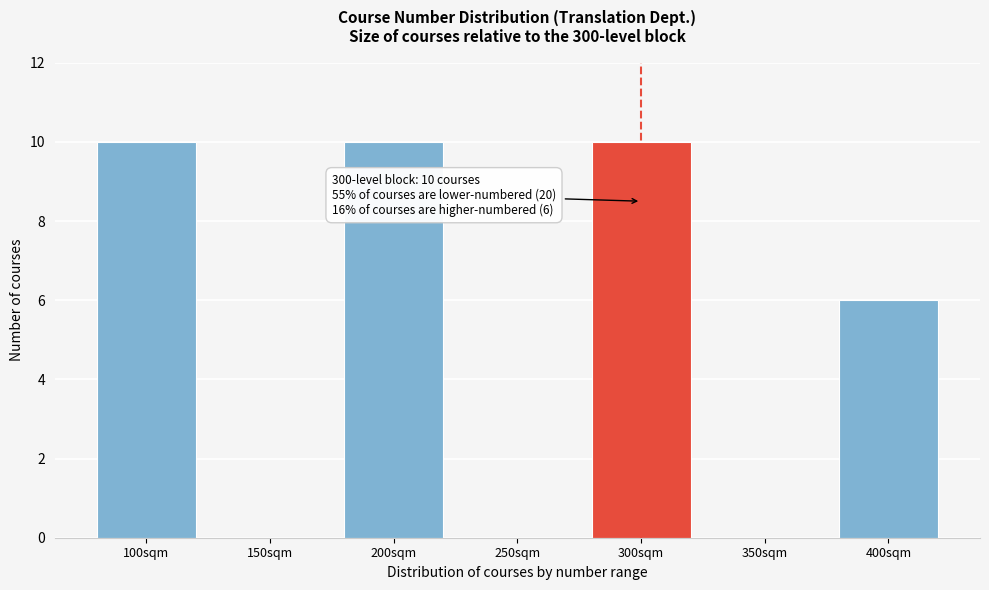

Reading left to right, what are all the values shown in this chart?

100sqm=10	150sqm=0	200sqm=10	250sqm=0	300sqm=10	350sqm=0	400sqm=6